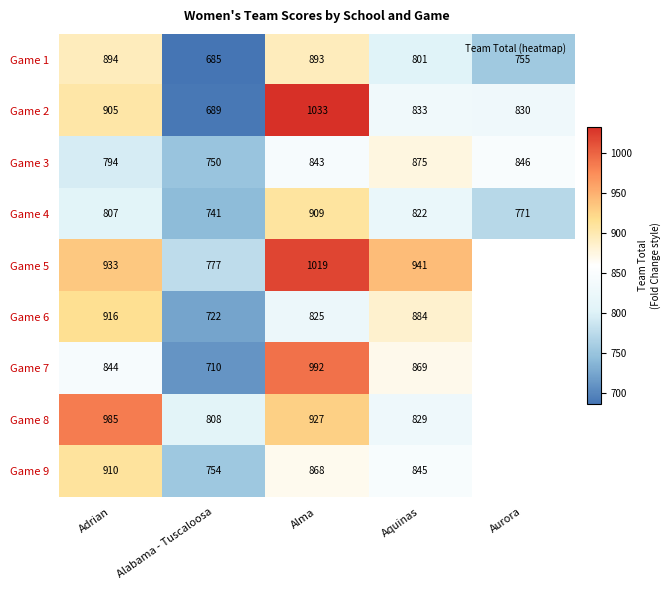

How many data points does each series have?

5